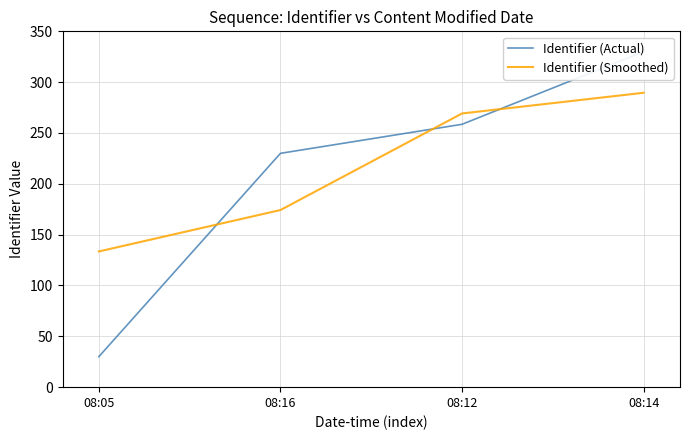

Is the value of Identifier (Smoothed) at 08:12 greater than the value of Identifier (Actual) at 08:12?

Yes